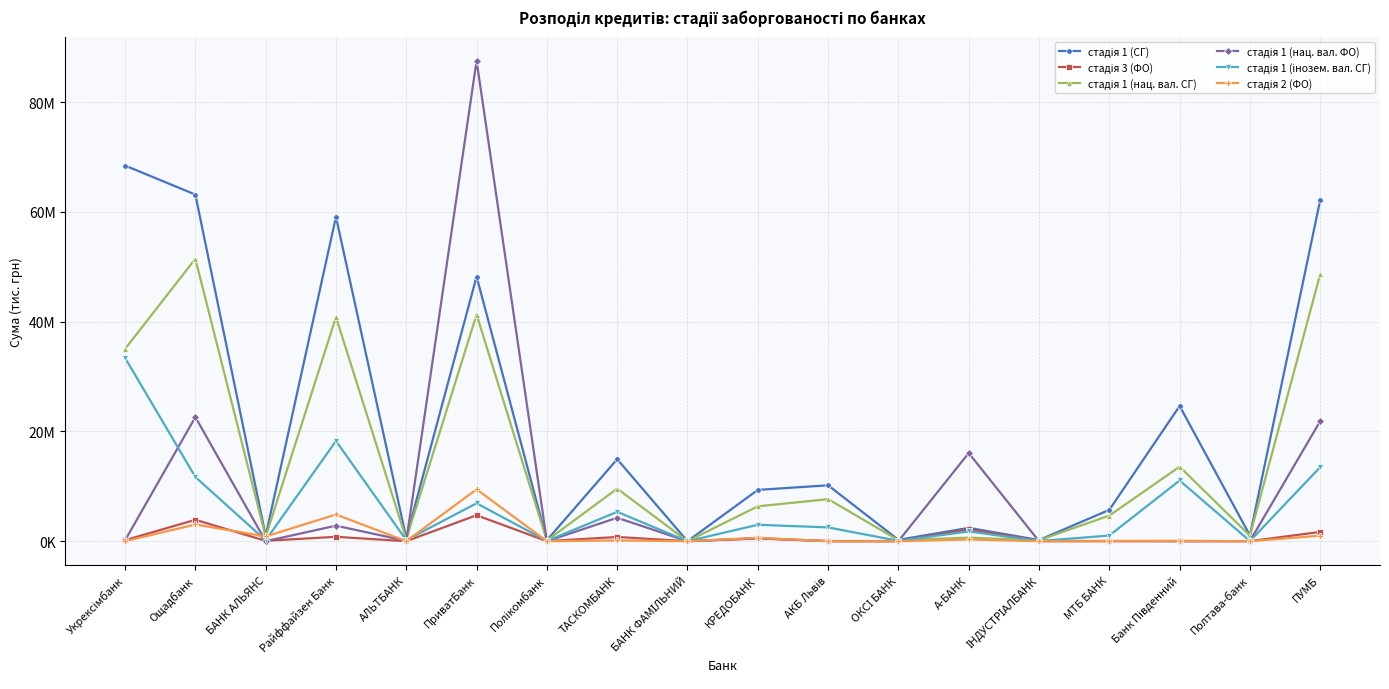

At which label does стадія 1 (інозем. вал. СГ) first exceed 2518556?

Укрексімбанк